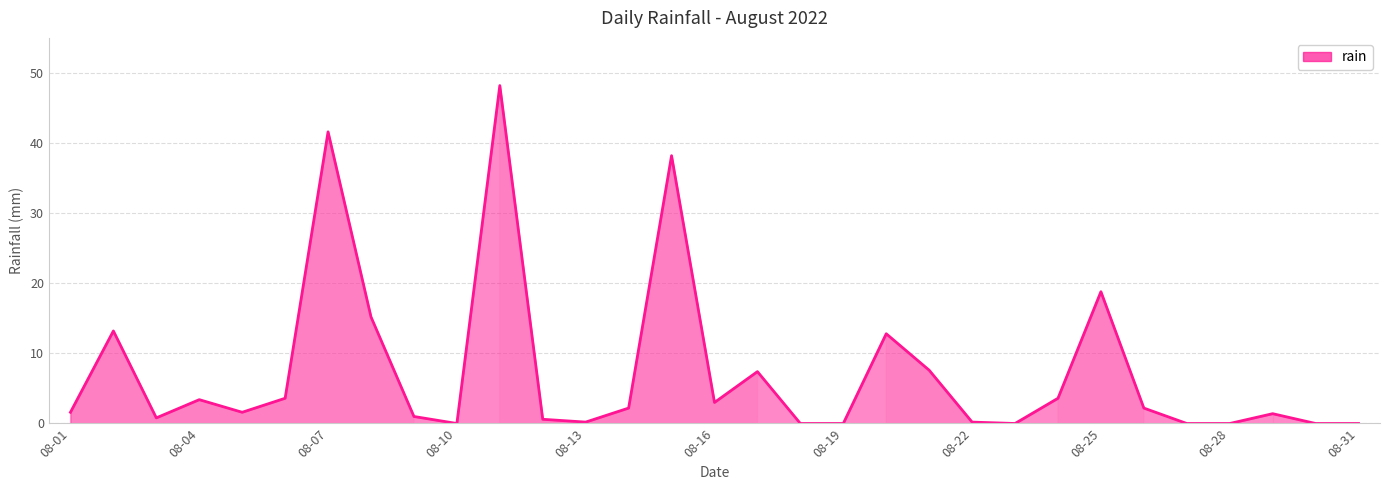

What is the maximum value shown in the chart?

48.2